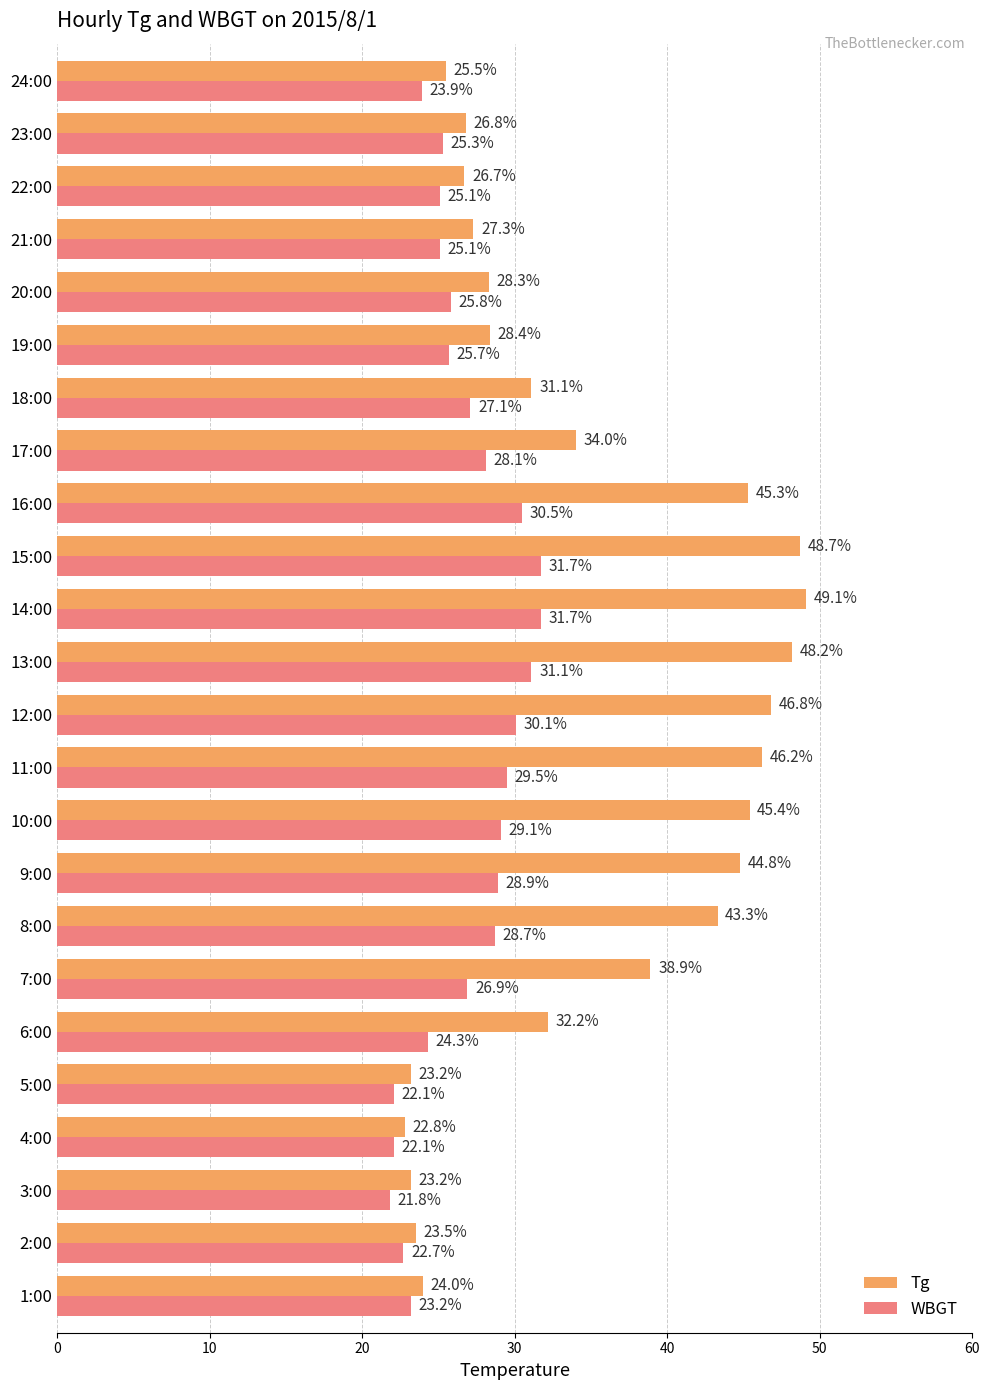

The value of WBGT at 20:00 is 45.8. True or false?

False